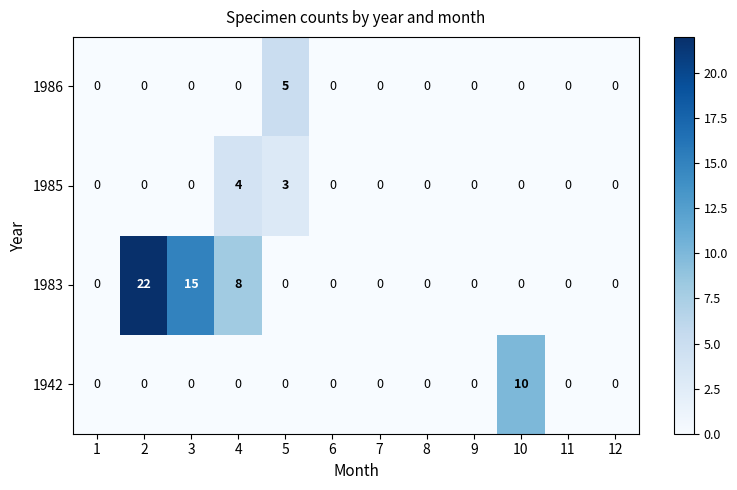

How many series are shown in this chart?

4